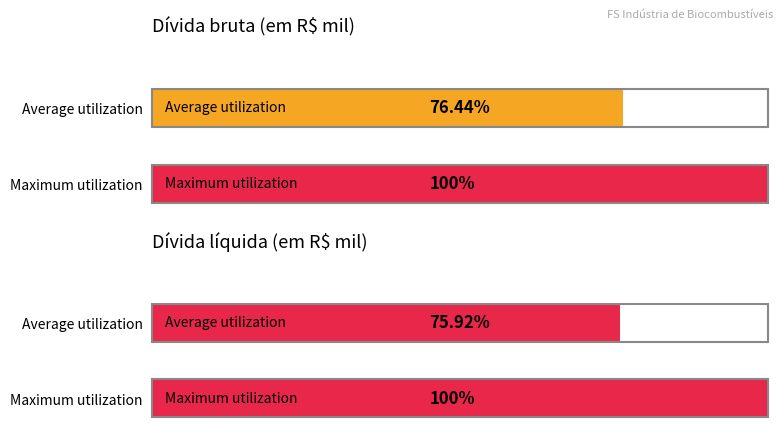

What are all the series names shown in the legend?

Dívida bruta, Dívida líquida